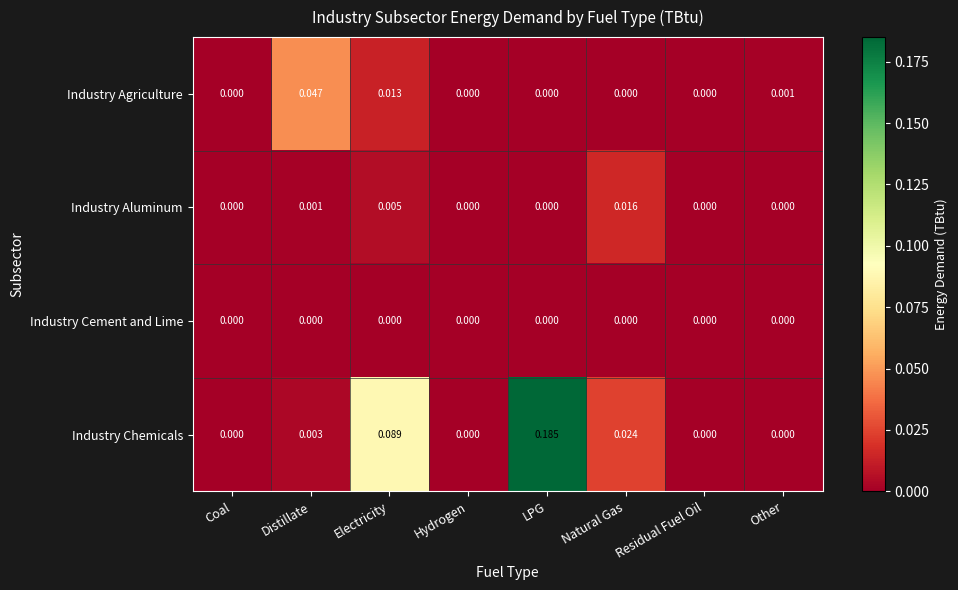

At which category is the sum across all series the highest?

LPG